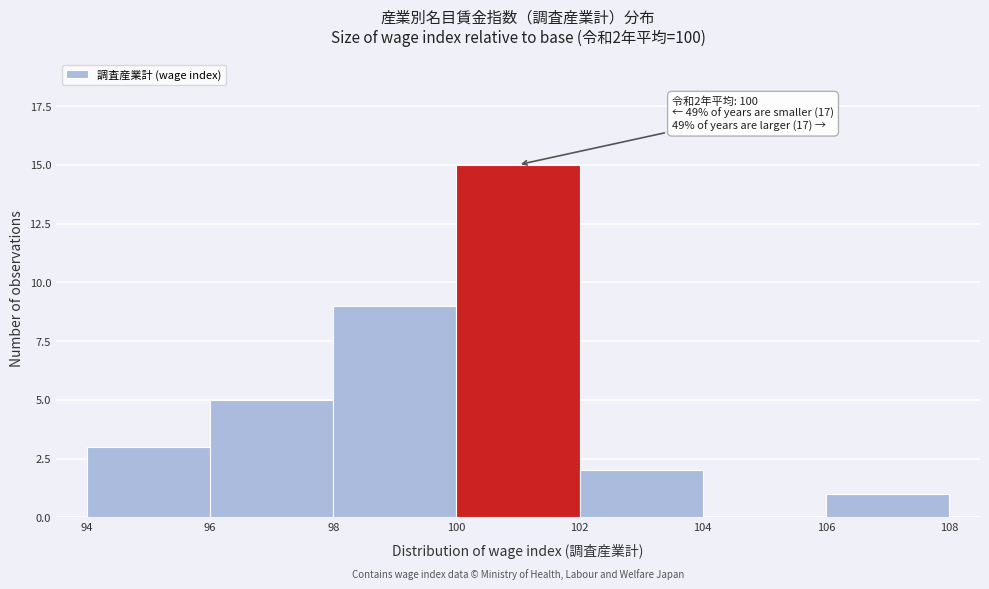

Over which range of the x-axis is the bar tallest?

100 to 102